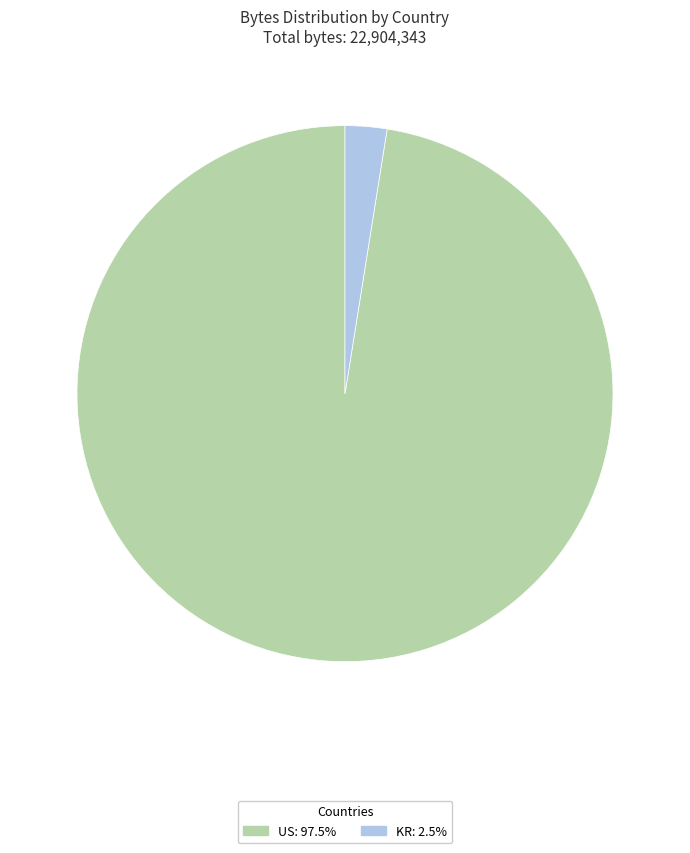

Is there a majority slice in this chart?

Yes